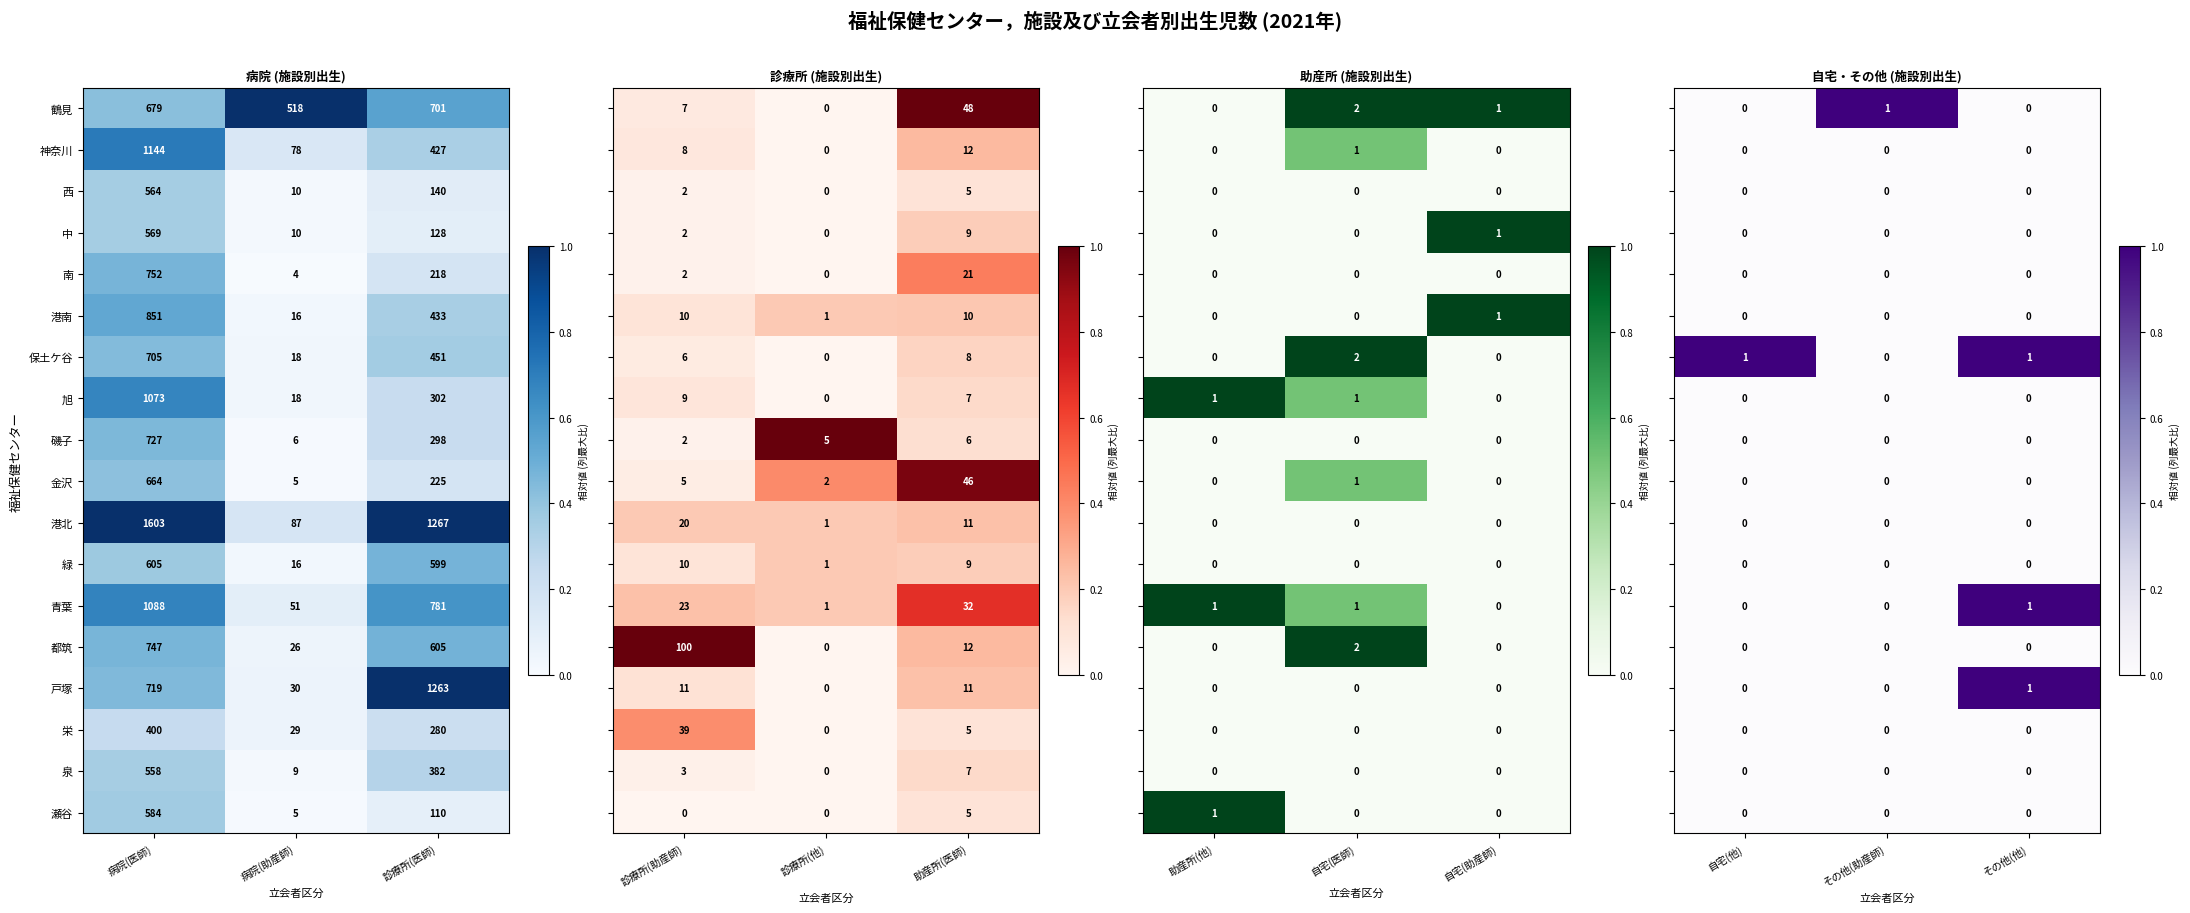

How many 磯子 values are between 6 and 727?

3